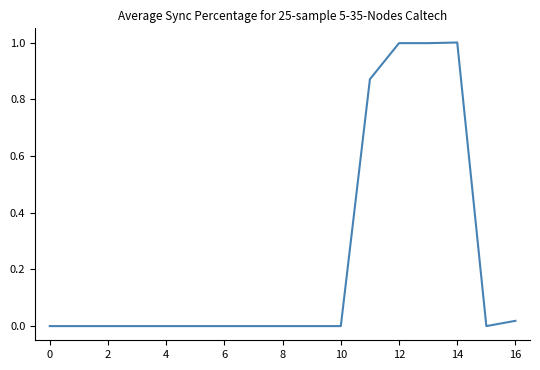

What is the greatest value displayed?

1.0